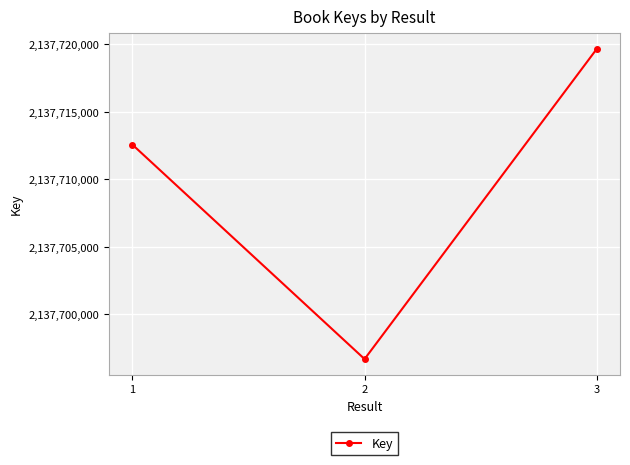

What is the average value?

2137709643